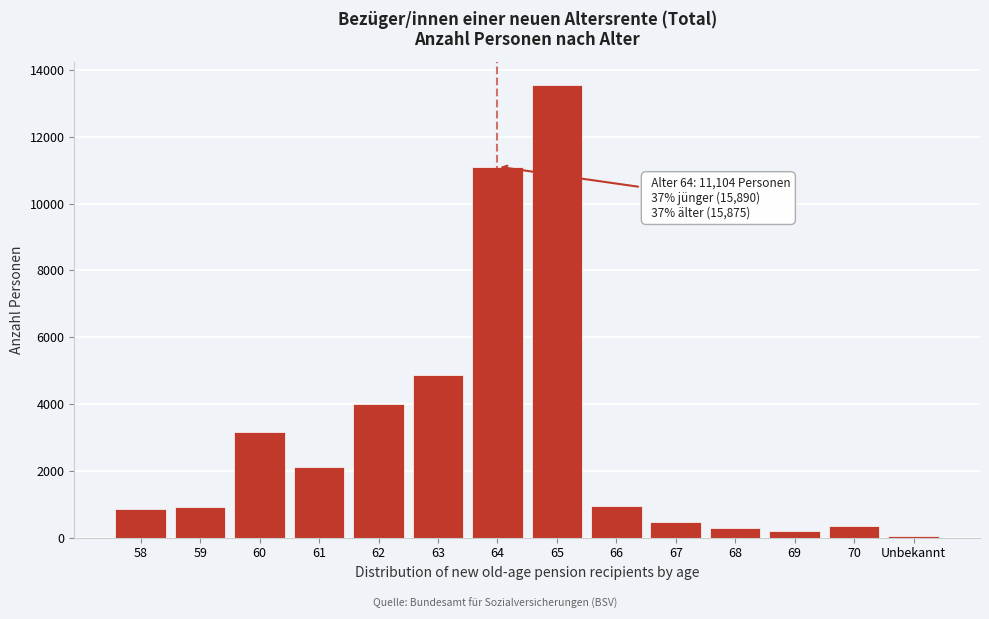

Is it true that the value at 58 is 341?

False